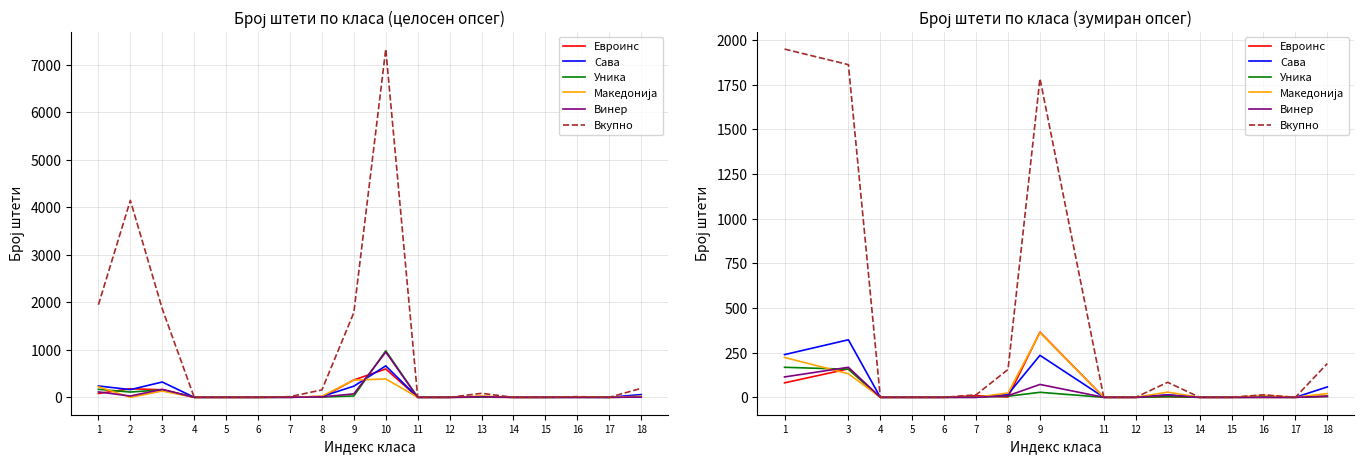

True or false: Винер and Сава cross at least once.

False